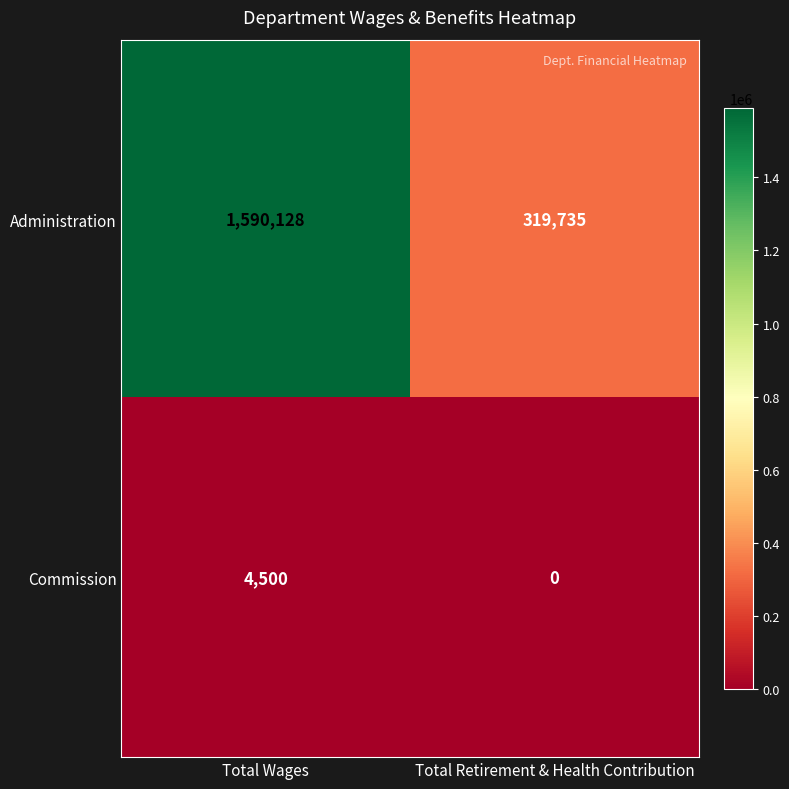

Count the number of categories in the chart.

2